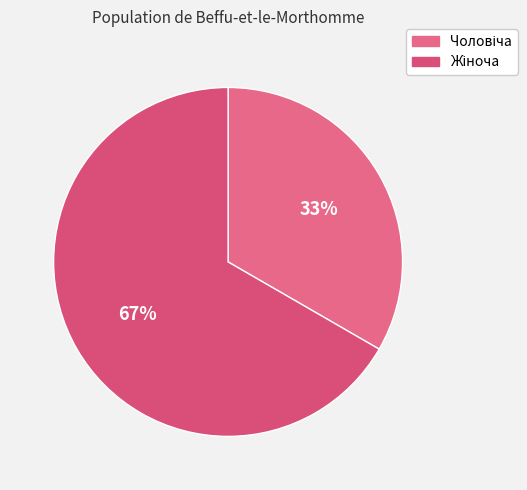

Between Жіноча and Чоловіча, which is larger?

Жіноча